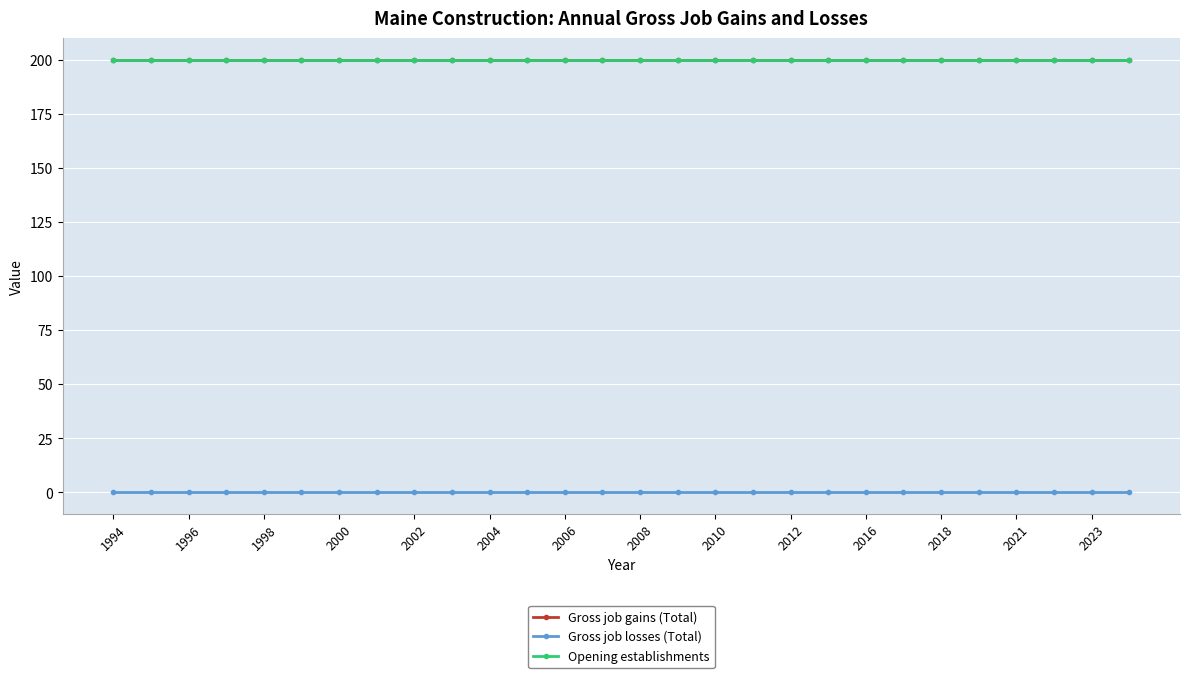

Does the chart have visible grid lines?

Yes